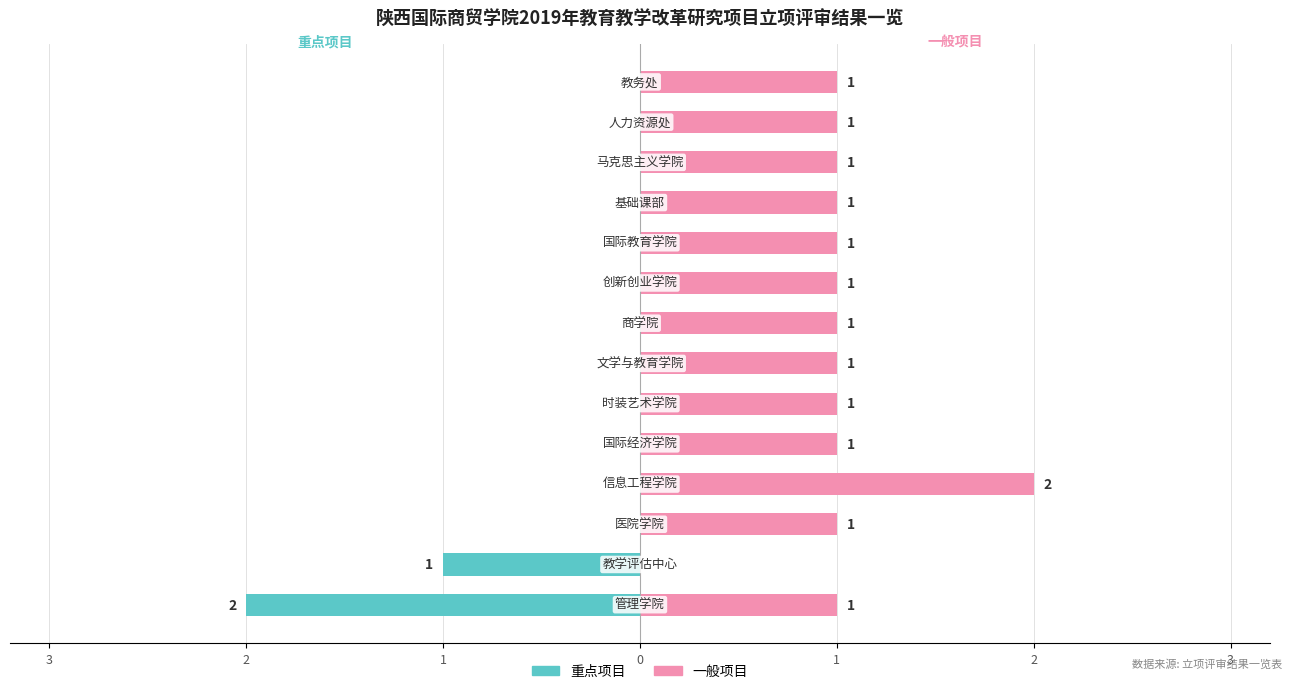

What is the sum of all 一般项目 values?

14